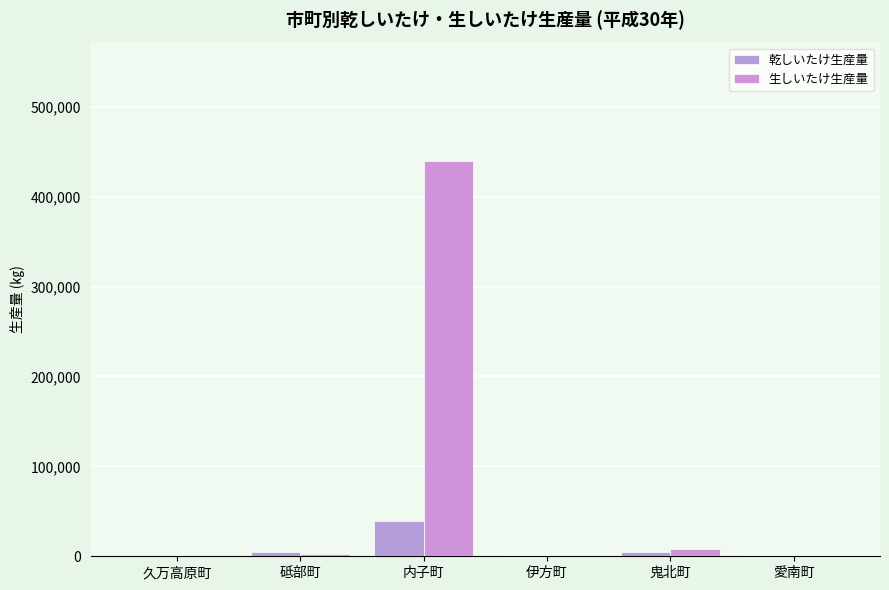

At which label does 乾しいたけ生産量 first exceed 4271?

砥部町